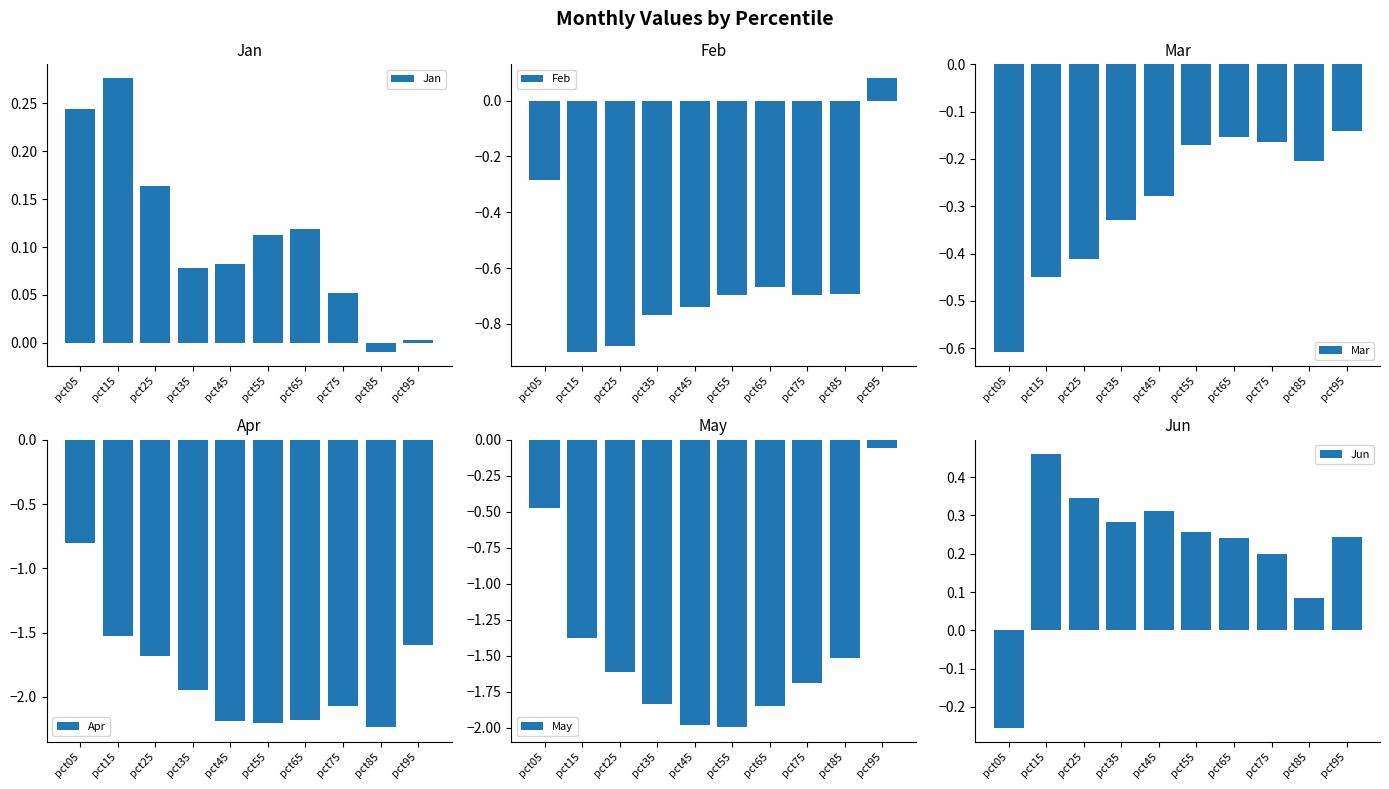

How many categories are shown in the chart?

10